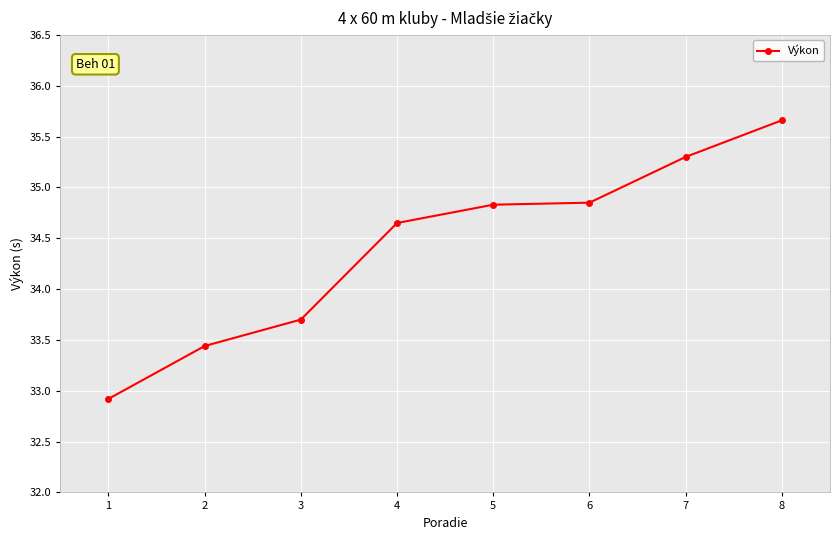

Approximately how many times larger is the value at 6 compared to 5?

1.0